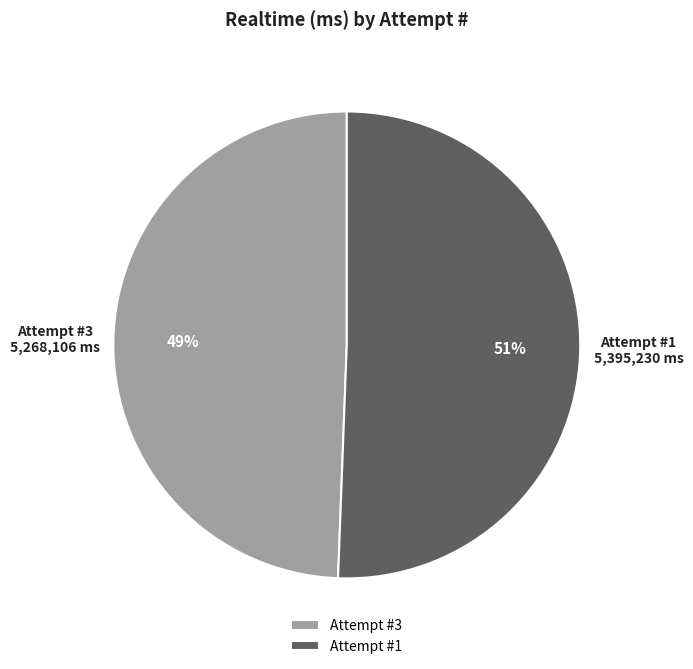

Does any single category account for the majority?

Yes